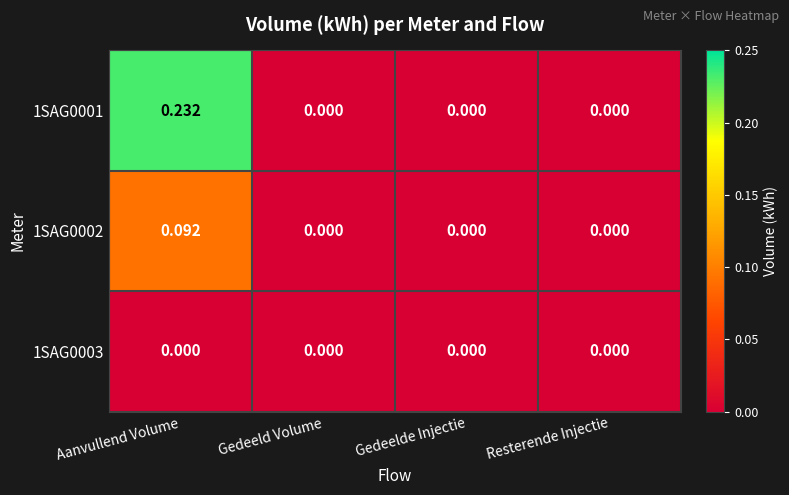

Which label corresponds to the largest value in the chart?

Aanvullend Volume